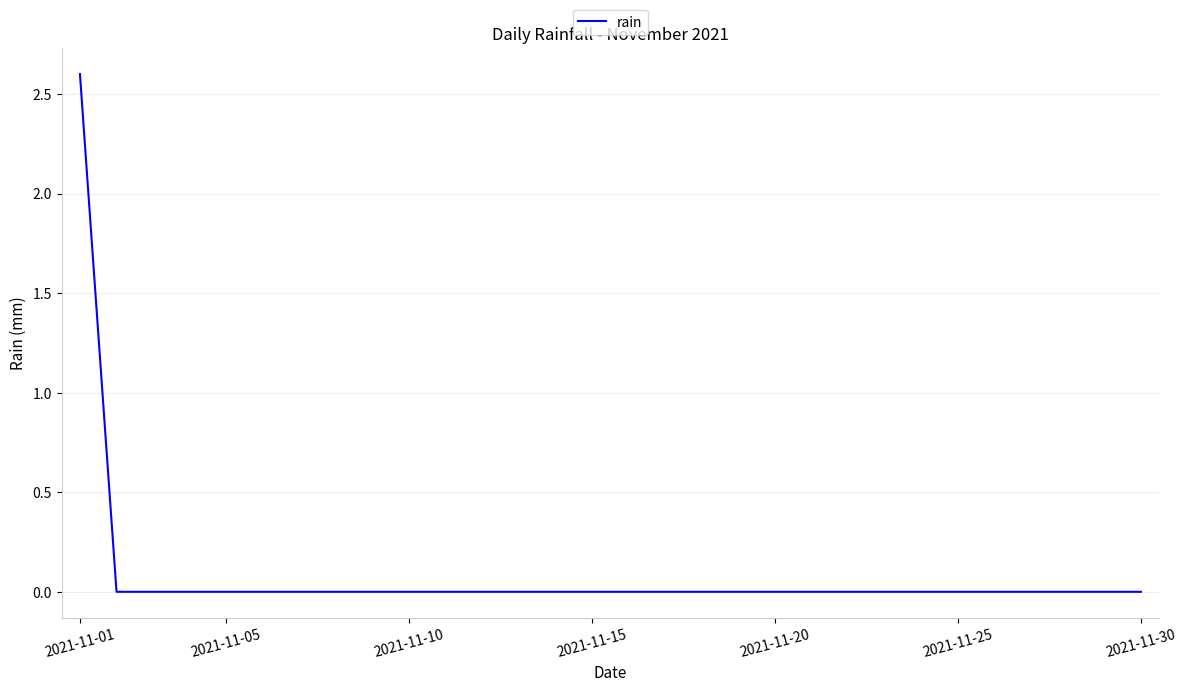

How many distinct data groups are displayed?

1